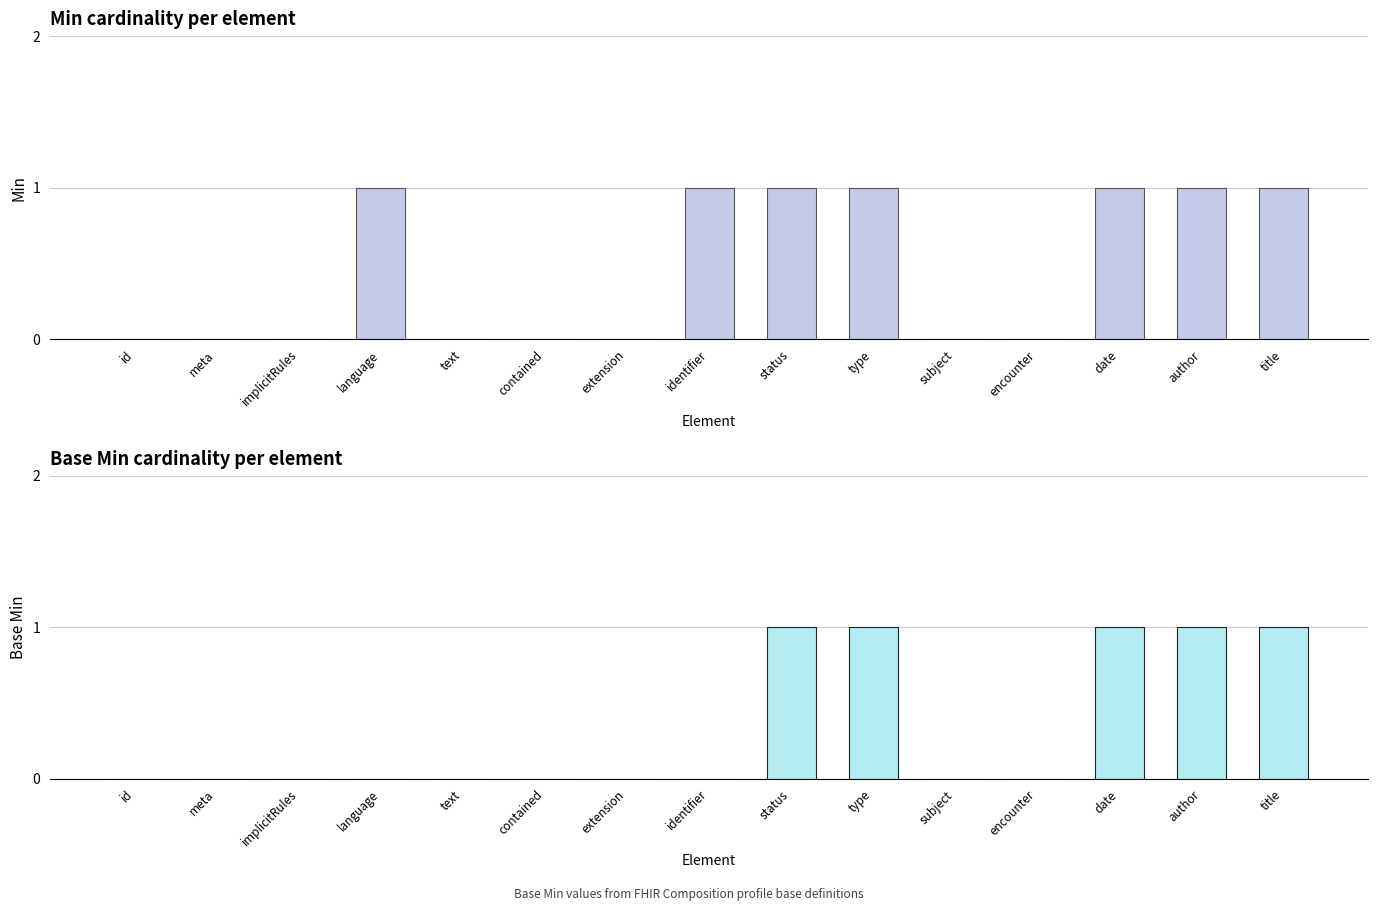

What is the difference between the second highest and minimum values in the Min series?

1